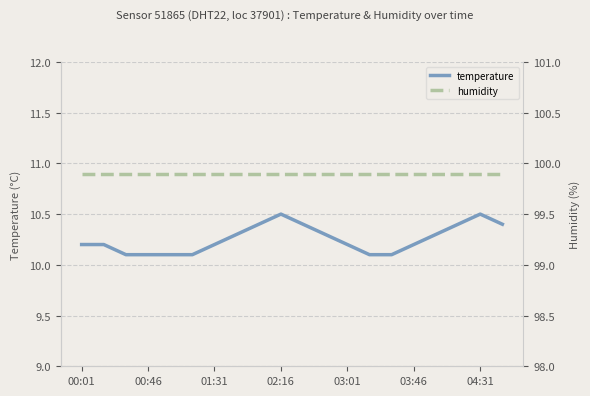

What is the average value of the temperature series?

10.3